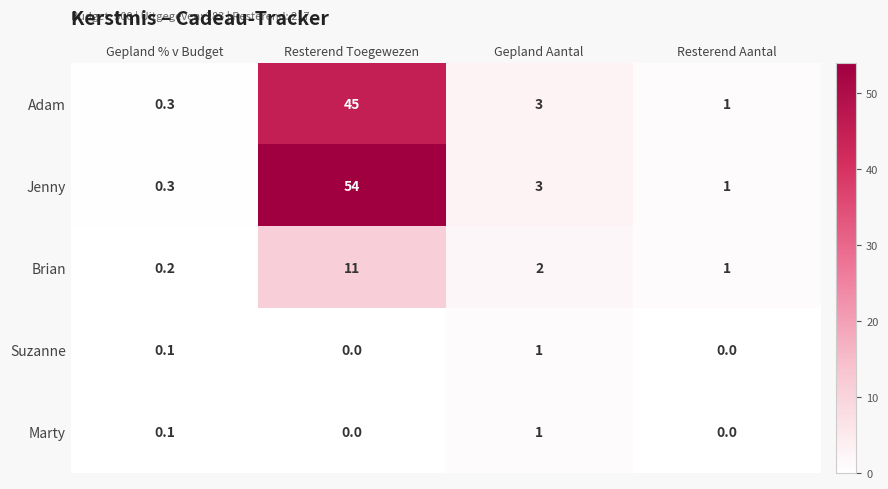

How many series are shown in this chart?

5